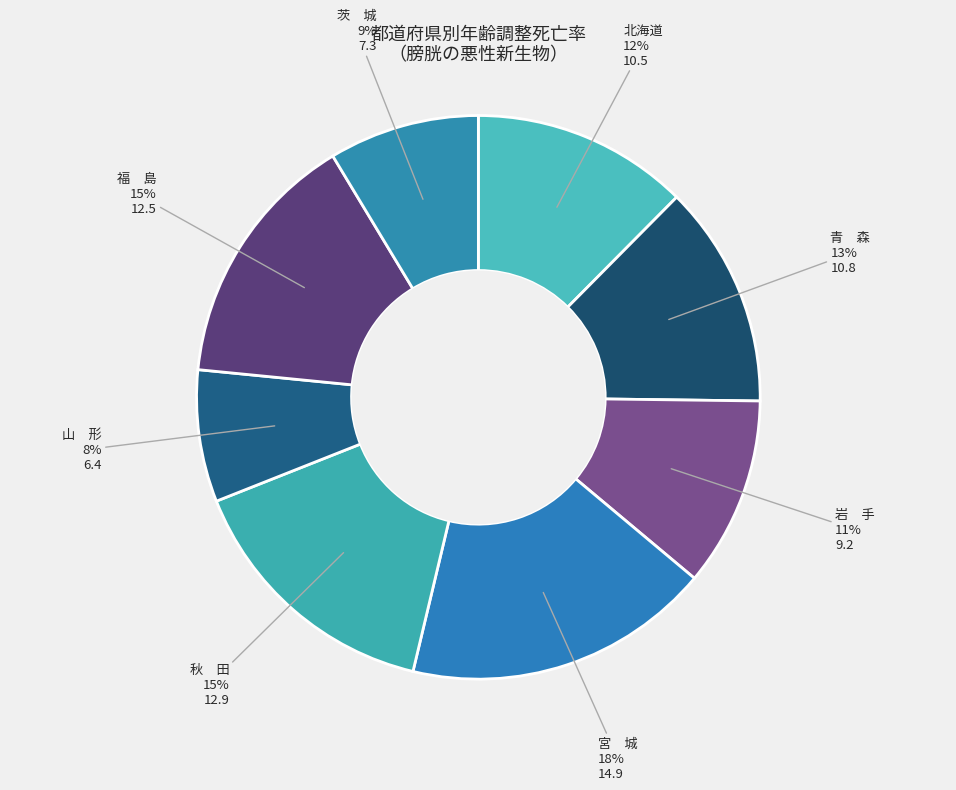

How many segments does this pie chart have?

8